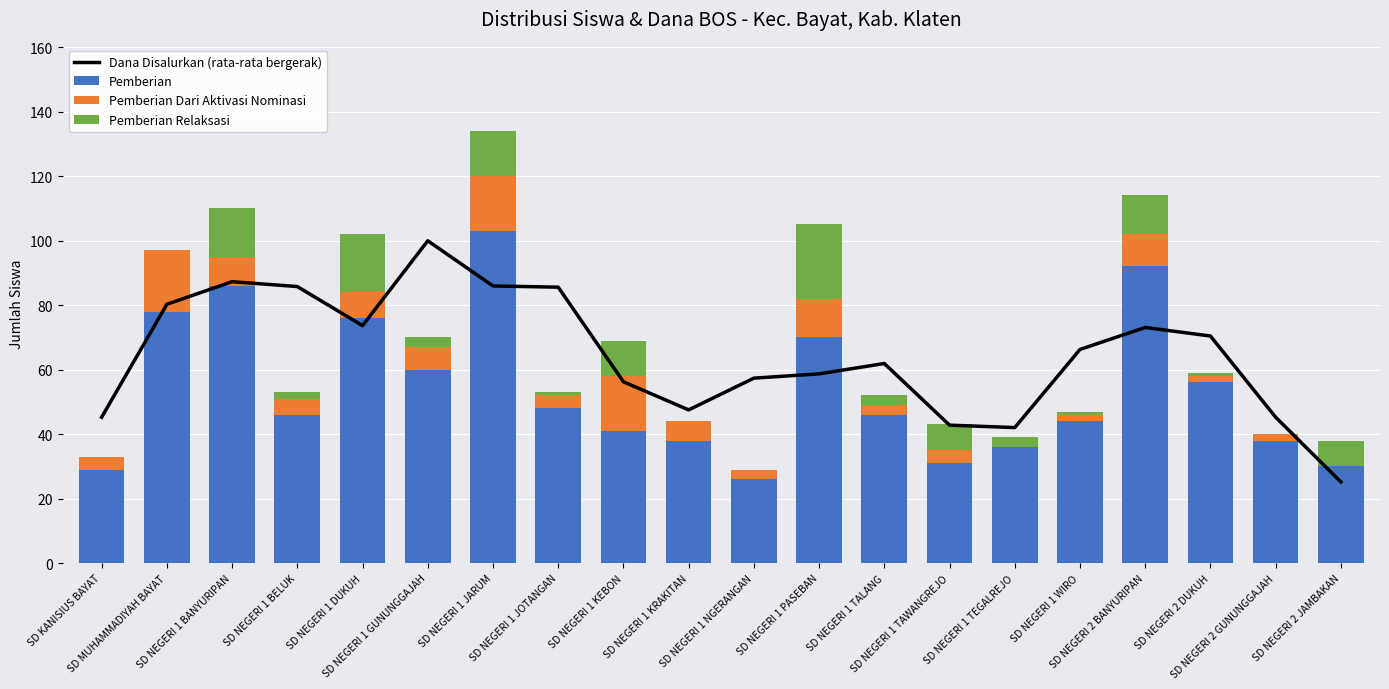

What is the label of the 16th bar from the left?

SD NEGERI 1 WIRO